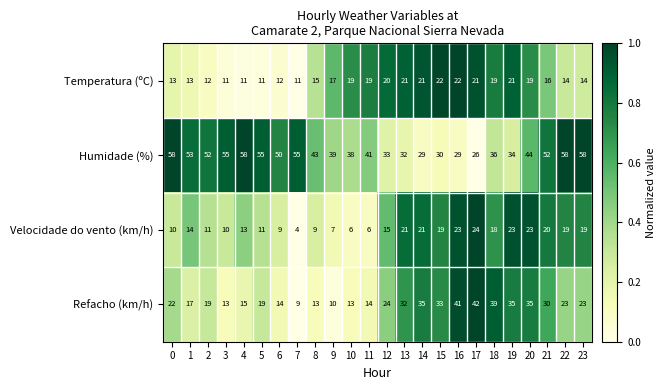

What is the difference between the second highest and second lowest values in the Refacho (km/h) series?

31